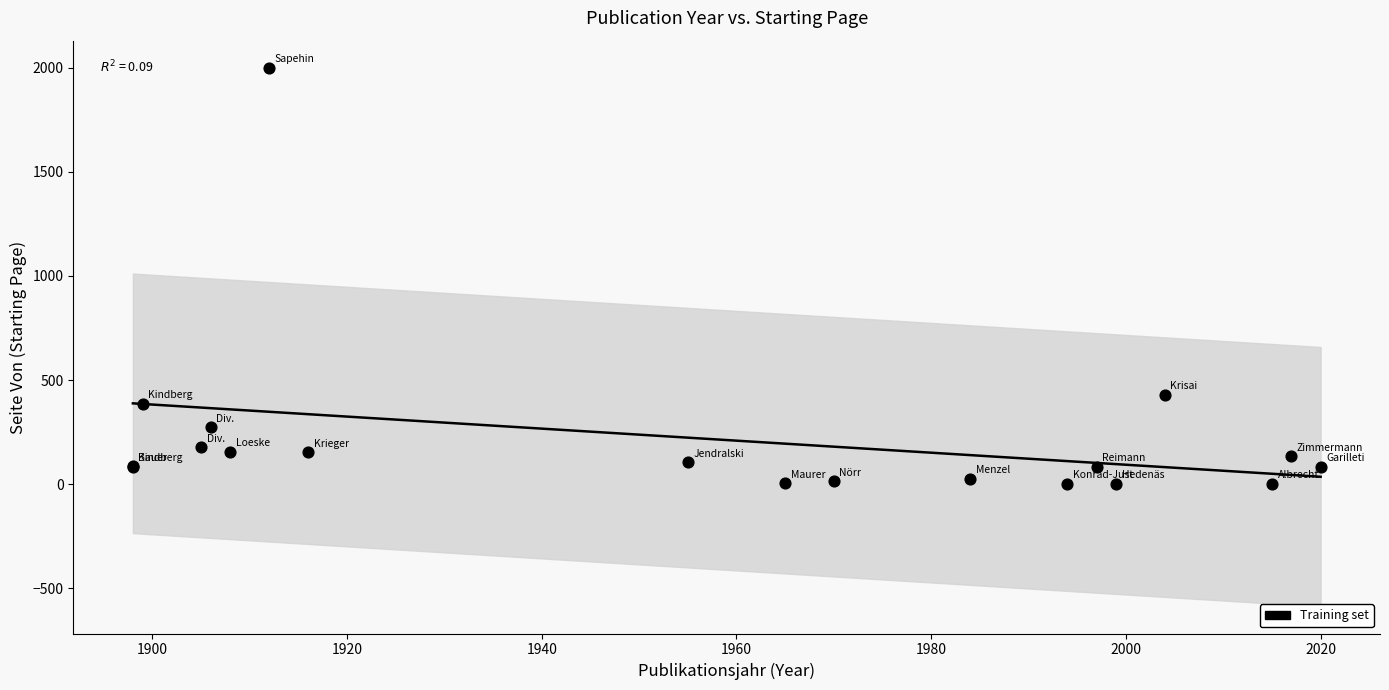

What Y value in the scatter plot is closest to 1001?

429